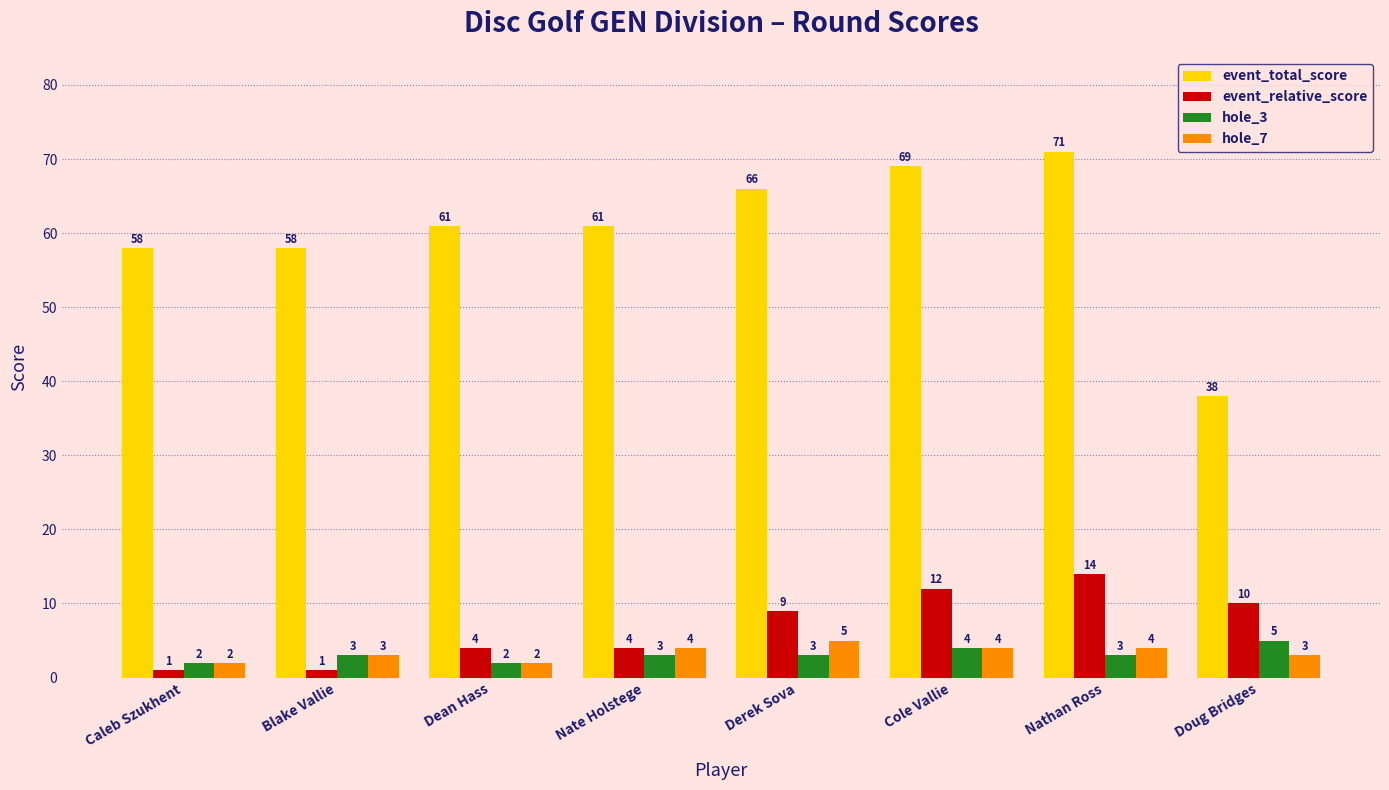

The value of event_relative_score at Derek Sova is 9. True or false?

True